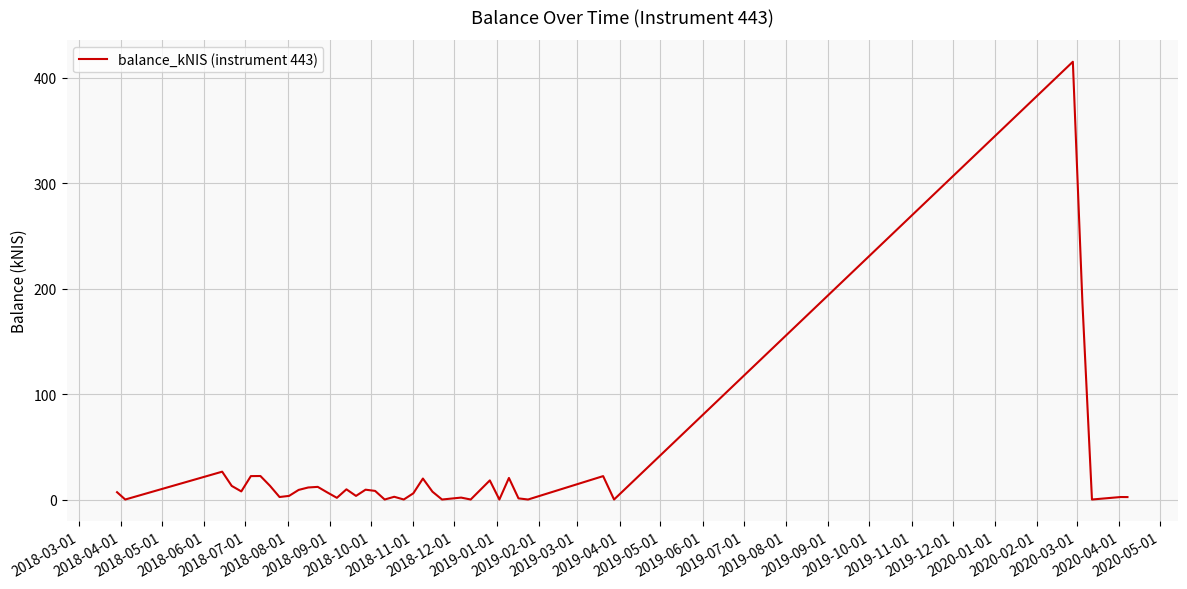

What is the difference between the maximum and minimum values?

415.1